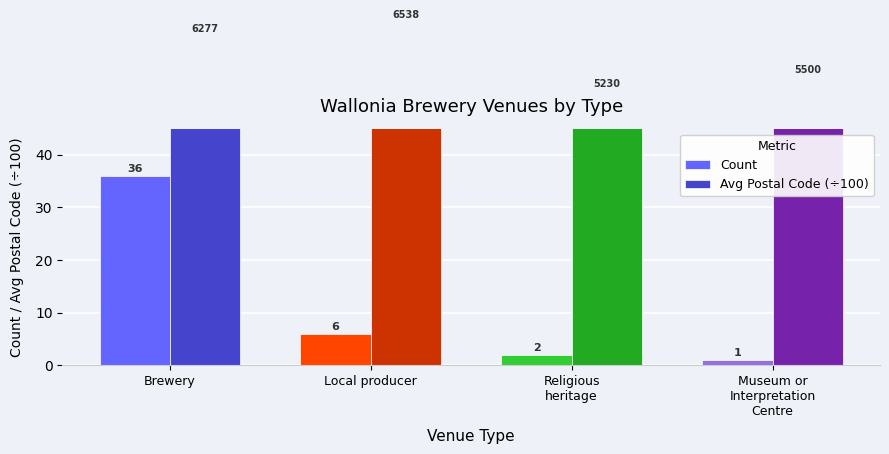

Reading left to right, what are all the values shown in this chart?

Count: Brewery=36.0	Local producer=6.0	Religious
heritage=2.0	Museum or
Interpretation
Centre=1.0
Avg Postal Code (÷100): Brewery=62.8	Local producer=65.4	Religious
heritage=52.3	Museum or
Interpretation
Centre=55.0